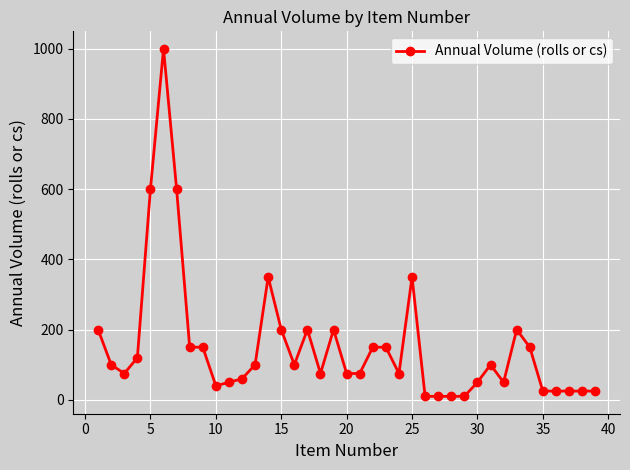

How many values are below 100?

19